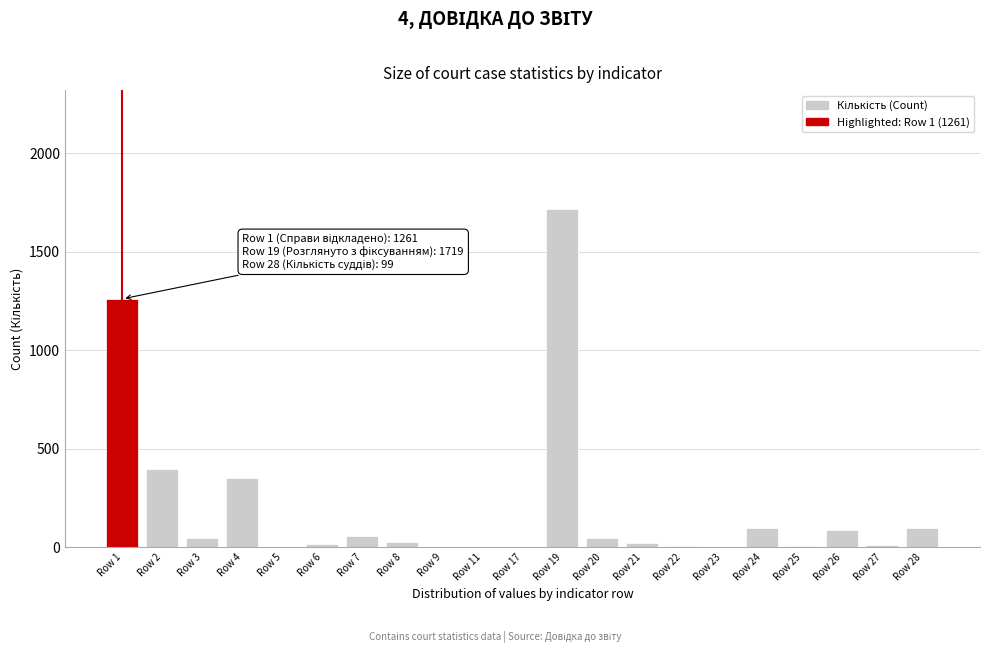

What is the greatest value displayed?

1719